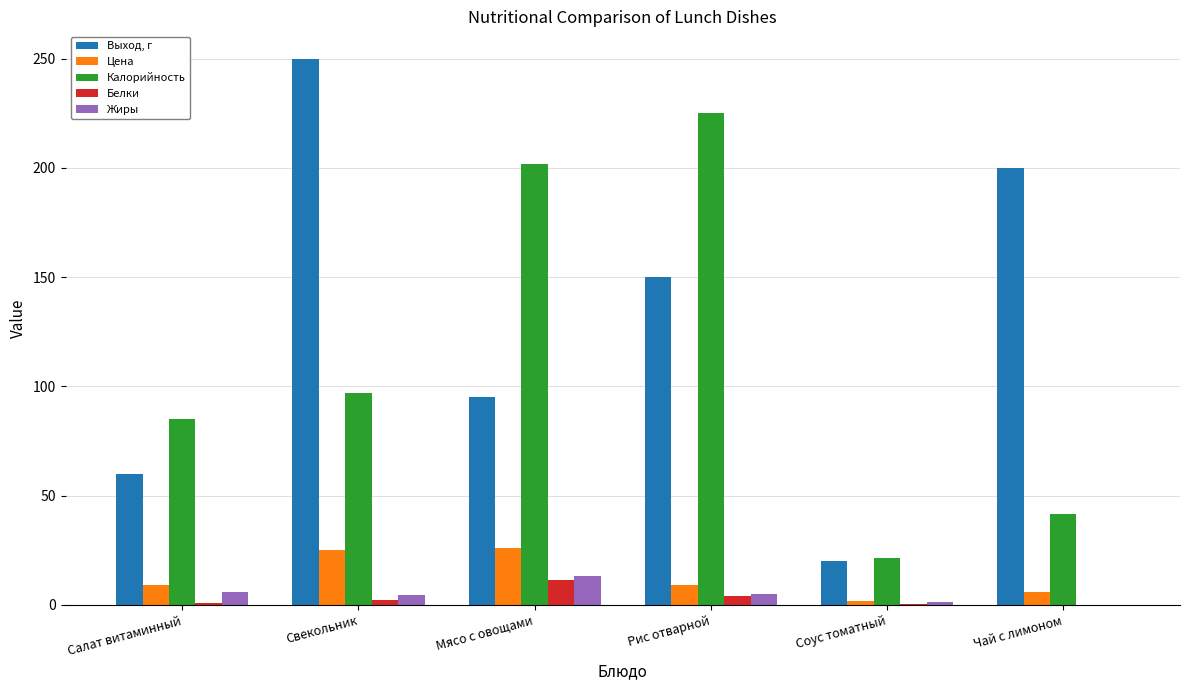

The value of Выход, г at Соус томатный is 34.6. True or false?

False